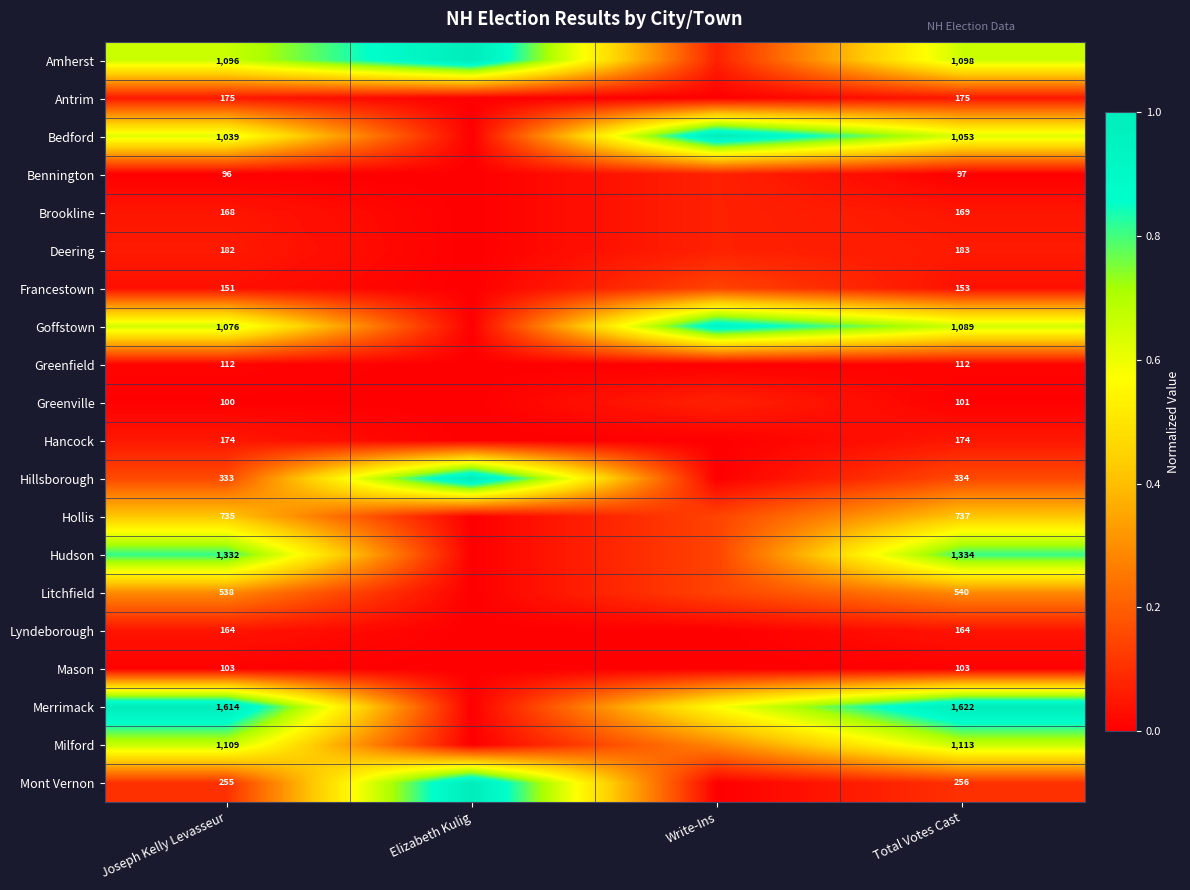

Which label corresponds to the smallest value in the chart?

Elizabeth Kulig